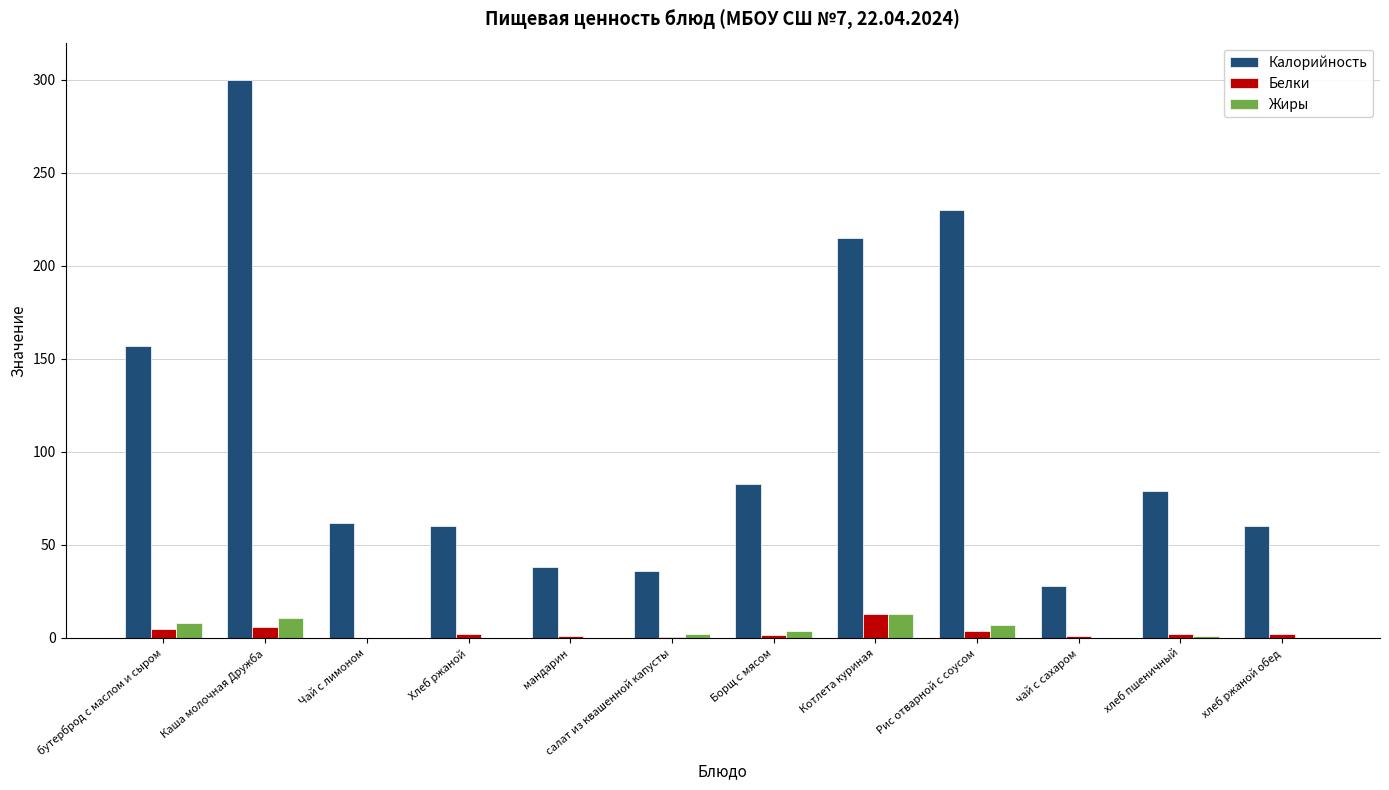

What is the sum of all Калорийность values?

1348.5